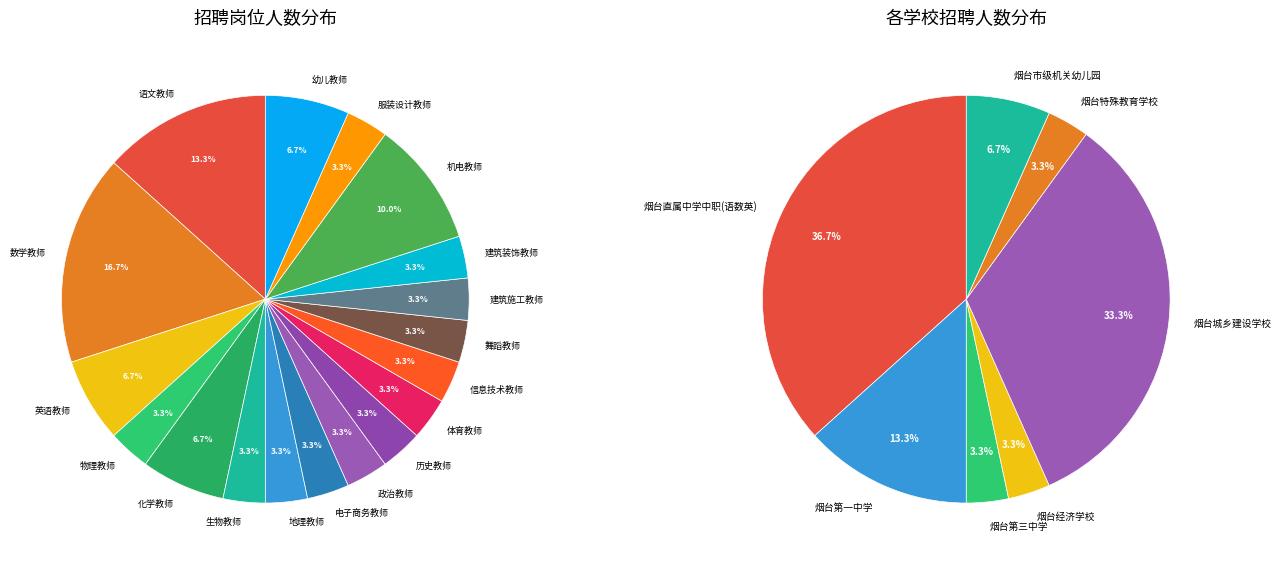

To the nearest percent, what portion does 建筑施工教师 represent?

3%